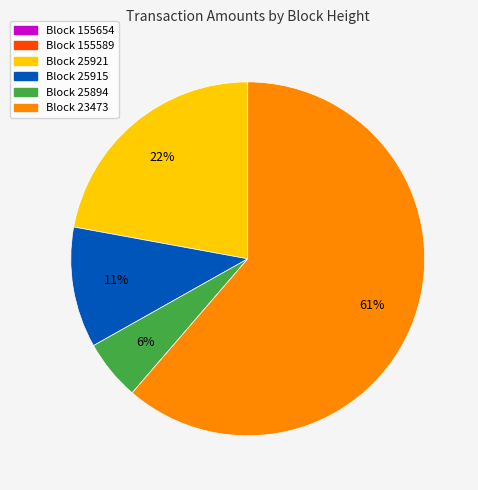

To the nearest percent, what is the difference between the largest and smallest slice percentages?

61%